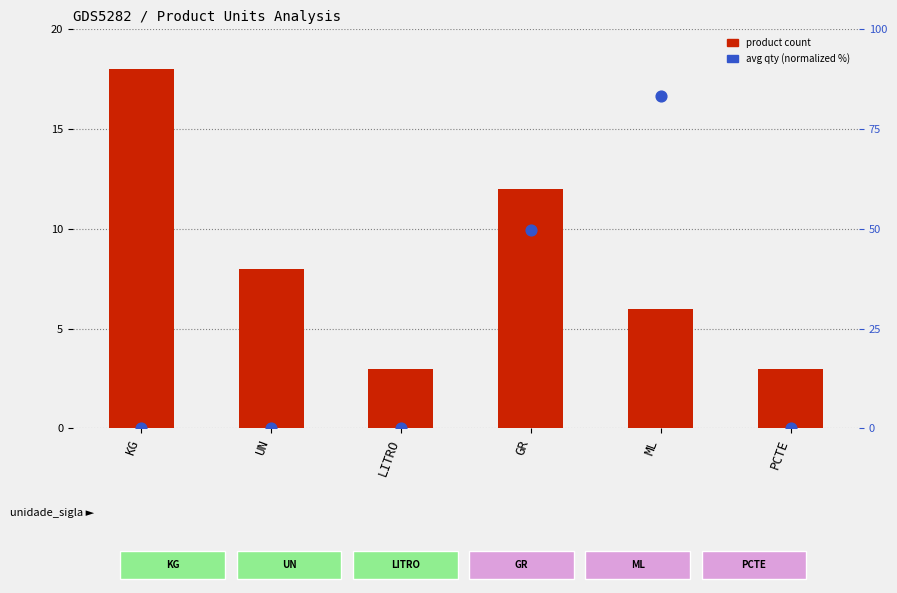

Which series reaches the maximum Y coordinate?

avg qty (normalized %)